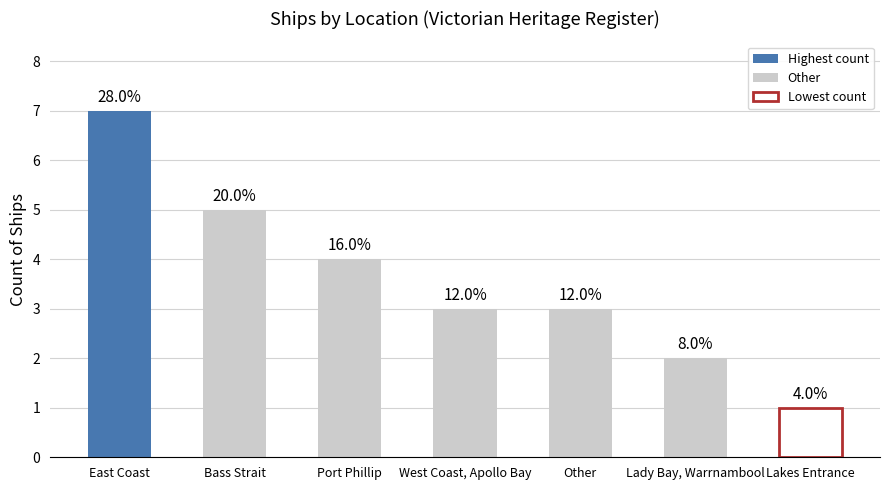

What is the difference between the second highest and minimum values?

4